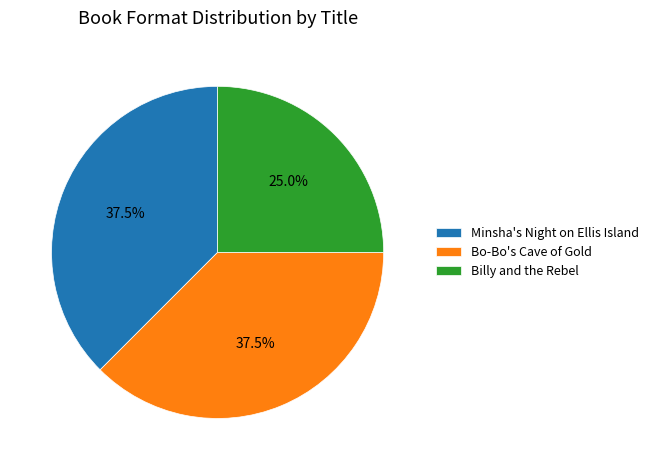

Which slice is the smallest?

Billy and the Rebel